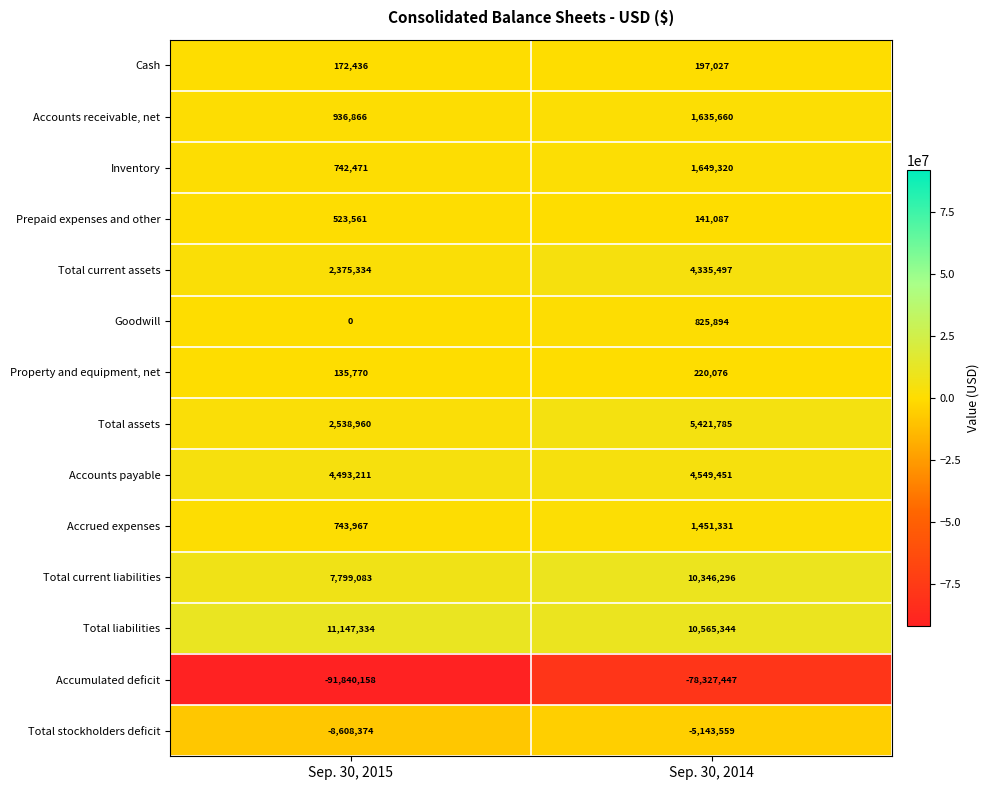

What is the sum of all Total current liabilities values?

18145379